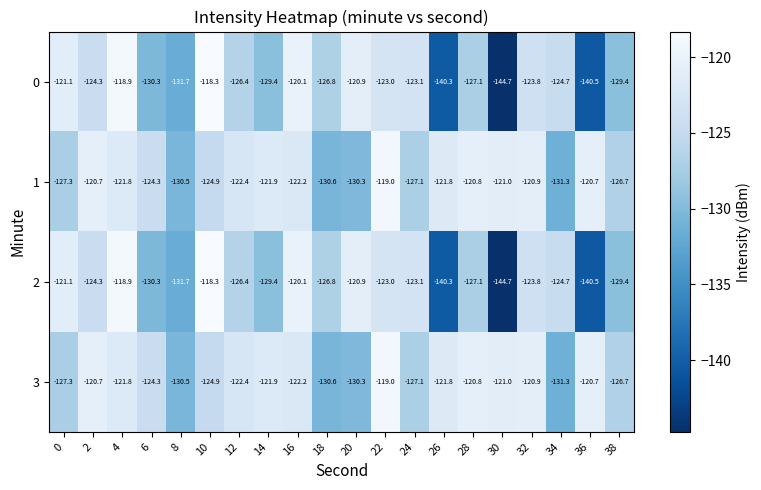

What is the difference between the highest and lowest values at 30?

23.7